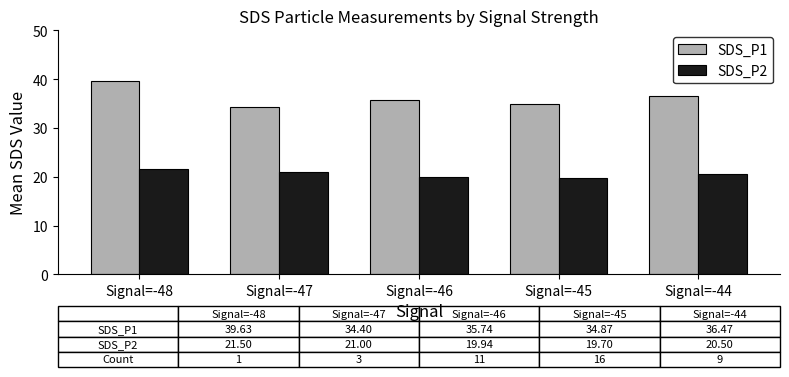

Rank the series by their average value, from lowest to highest.

SDS_P2, SDS_P1